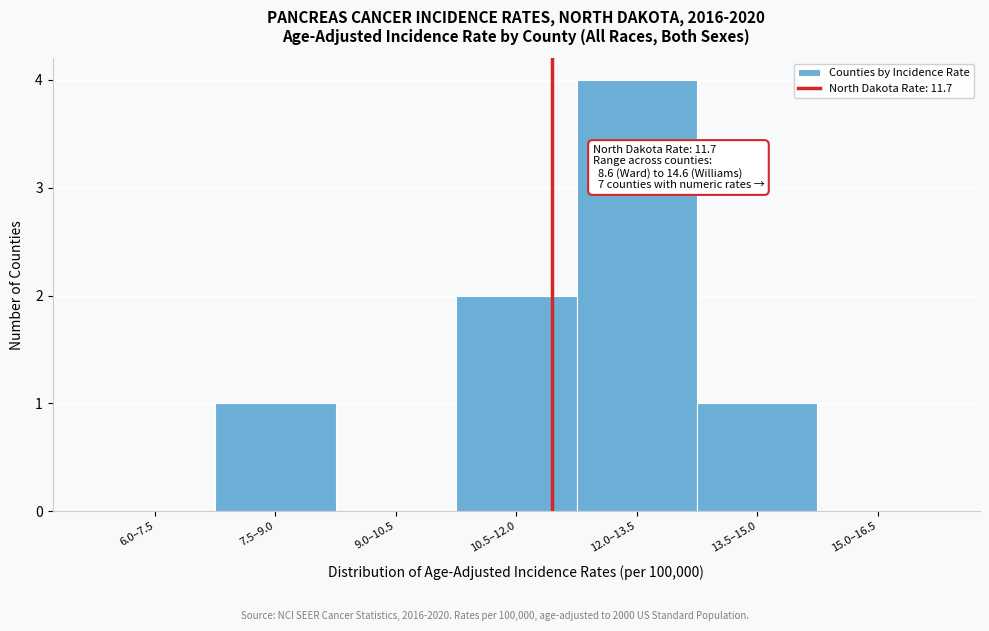

Reading left to right, list all the values displayed in this chart.

6.0–7.5=0	7.5–9.0=1	9.0–10.5=0	10.5–12.0=2	12.0–13.5=4	13.5–15.0=1	15.0–16.5=0